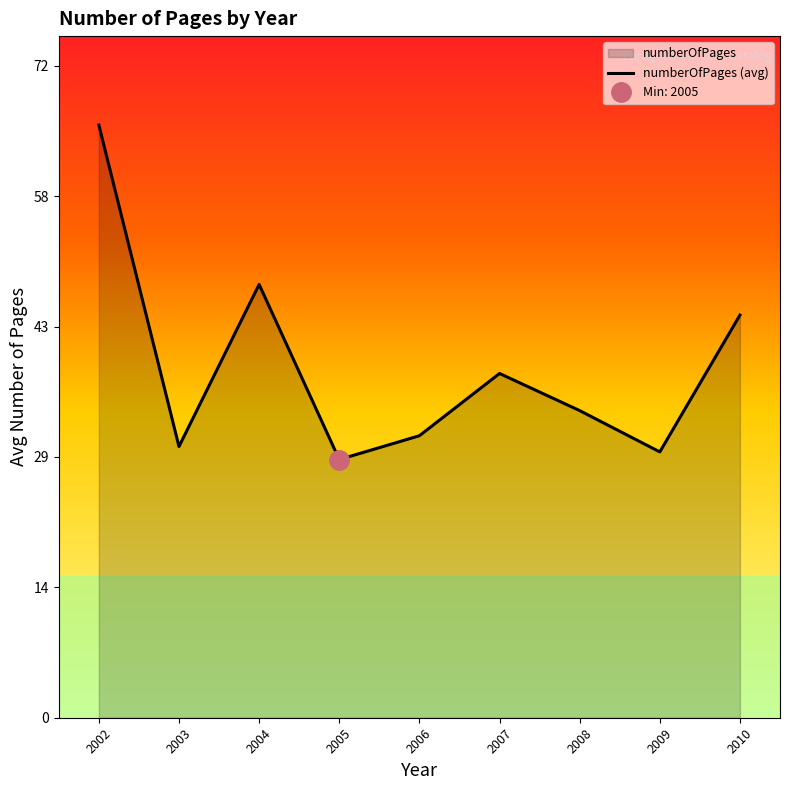

What is the minimum value for numberOfPages (avg)?

28.8